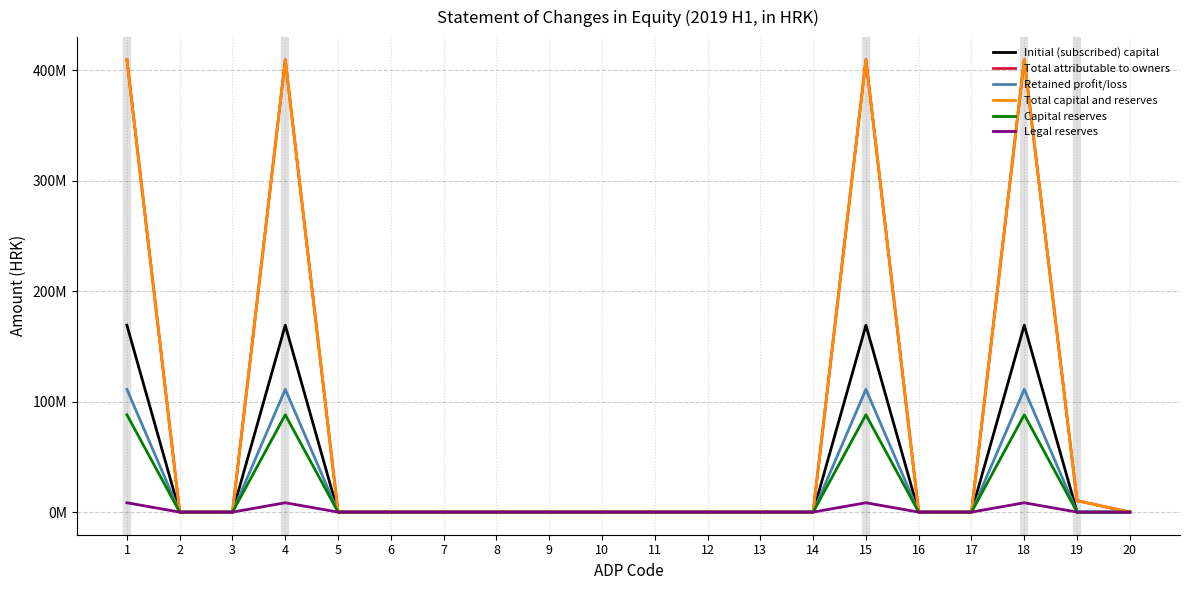

Is the value of Retained profit/loss at 19 greater than the value of Capital reserves at 8?

No